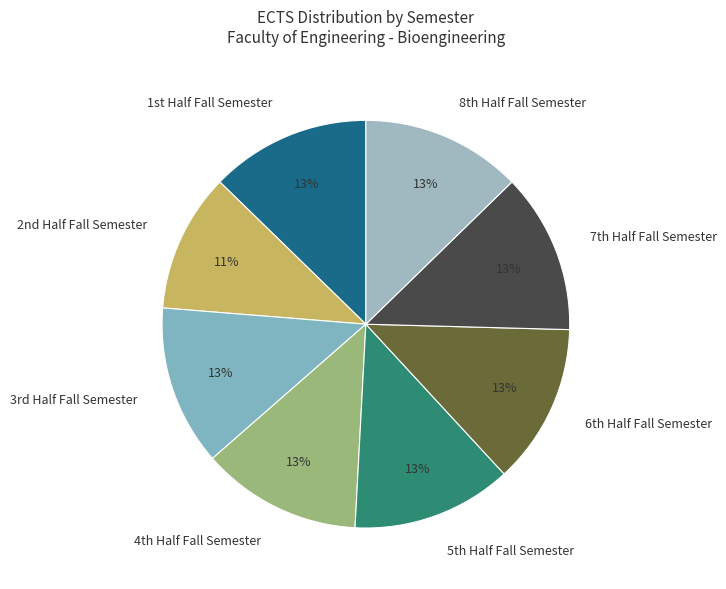

How many segments does this pie chart have?

8